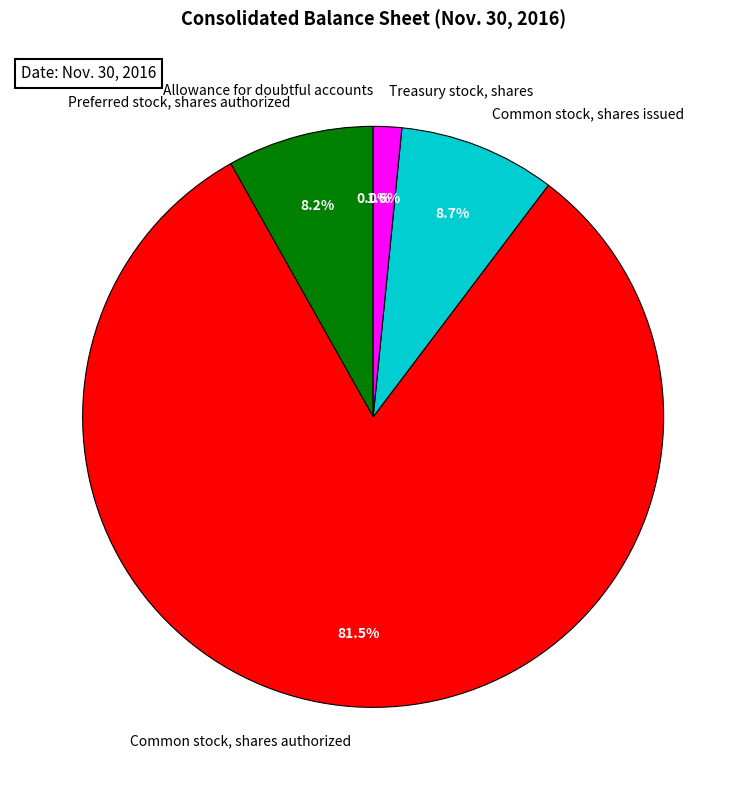

Combined, what portion of the pie is Preferred stock, shares authorized and Common stock, shares issued?

16.9%